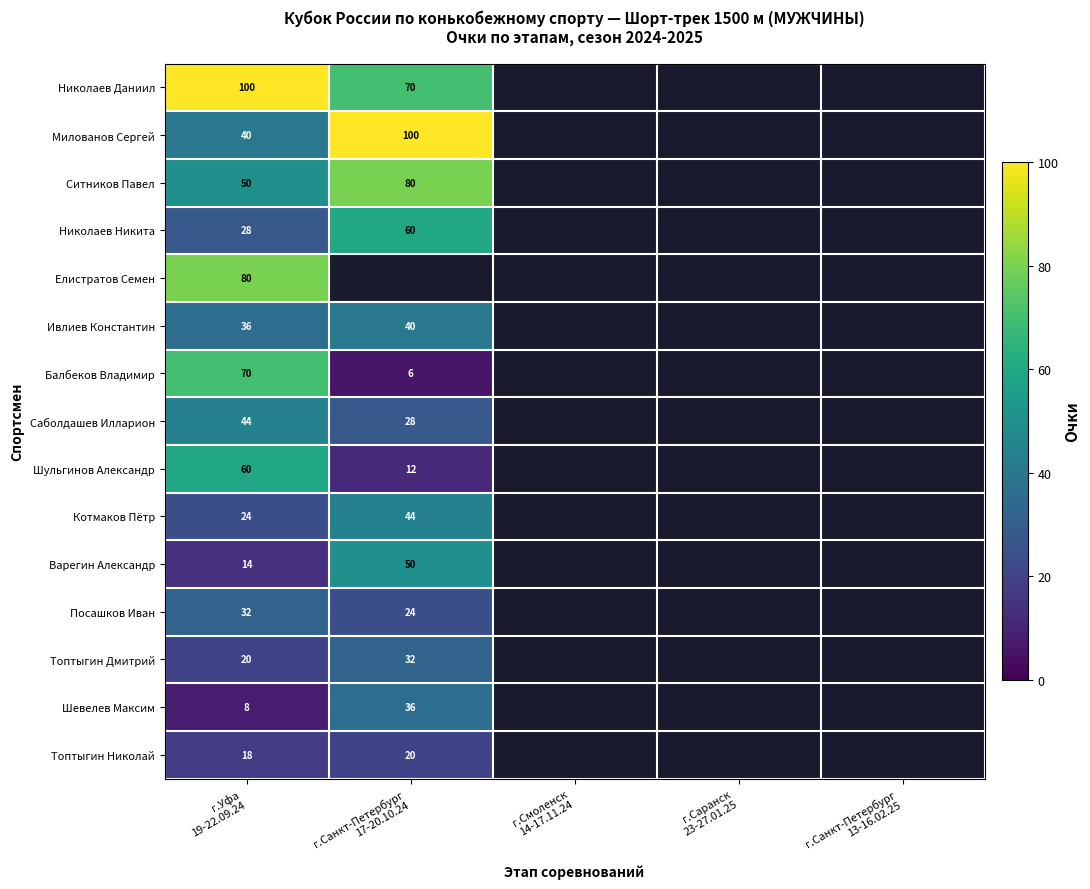

The Шевелев Максим series shows 36.0 at г.Санкт-Петербург 17-20.10.24. True or false?

True